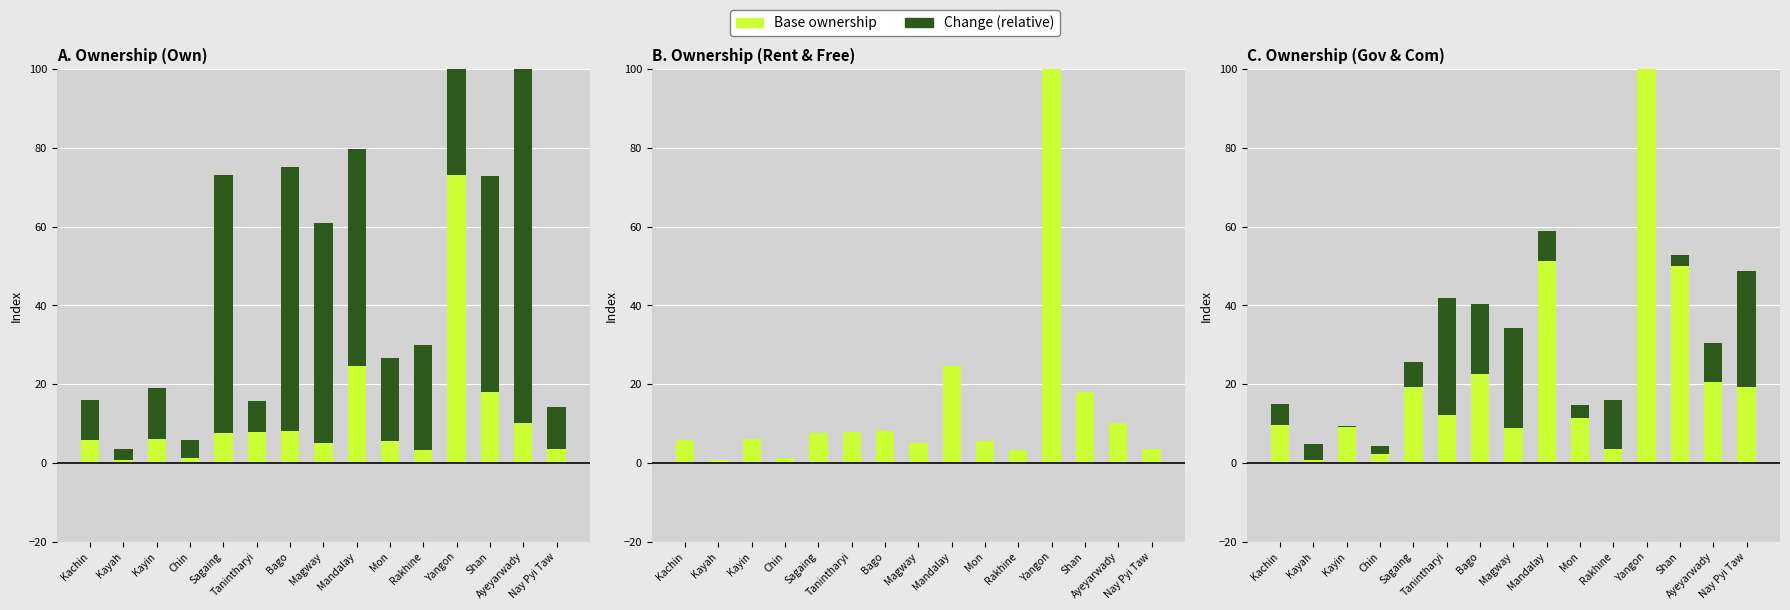

Which series has the widest spread of values?

Own (base)